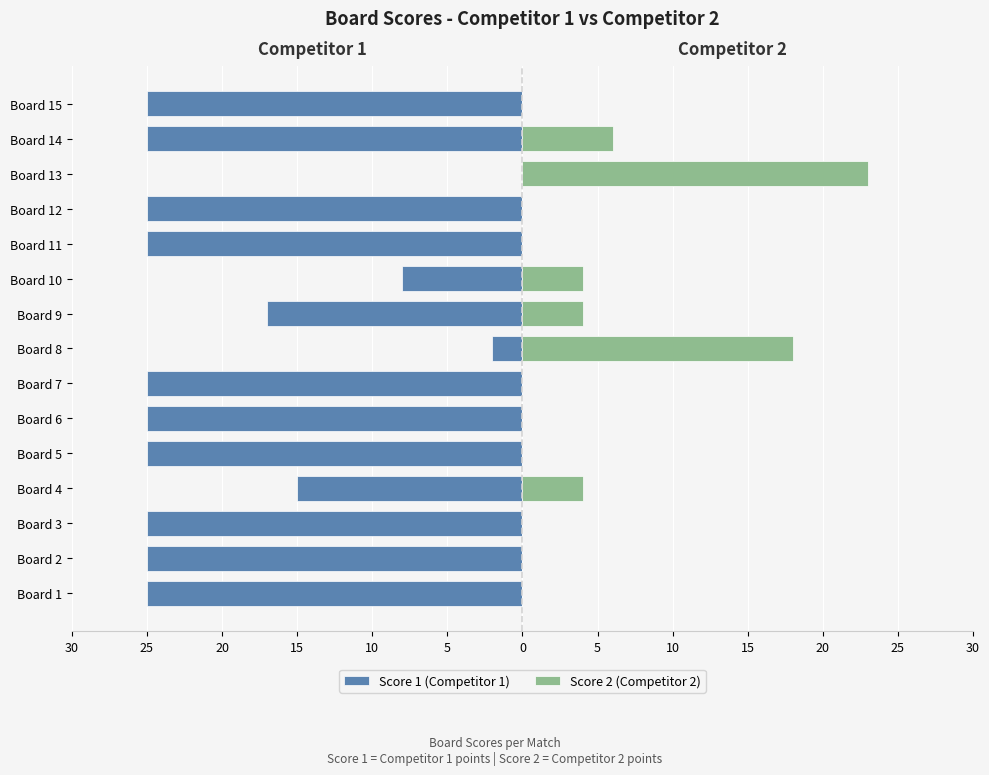

What are all the series names shown in the legend?

Score 1 (Competitor 1), Score 2 (Competitor 2)